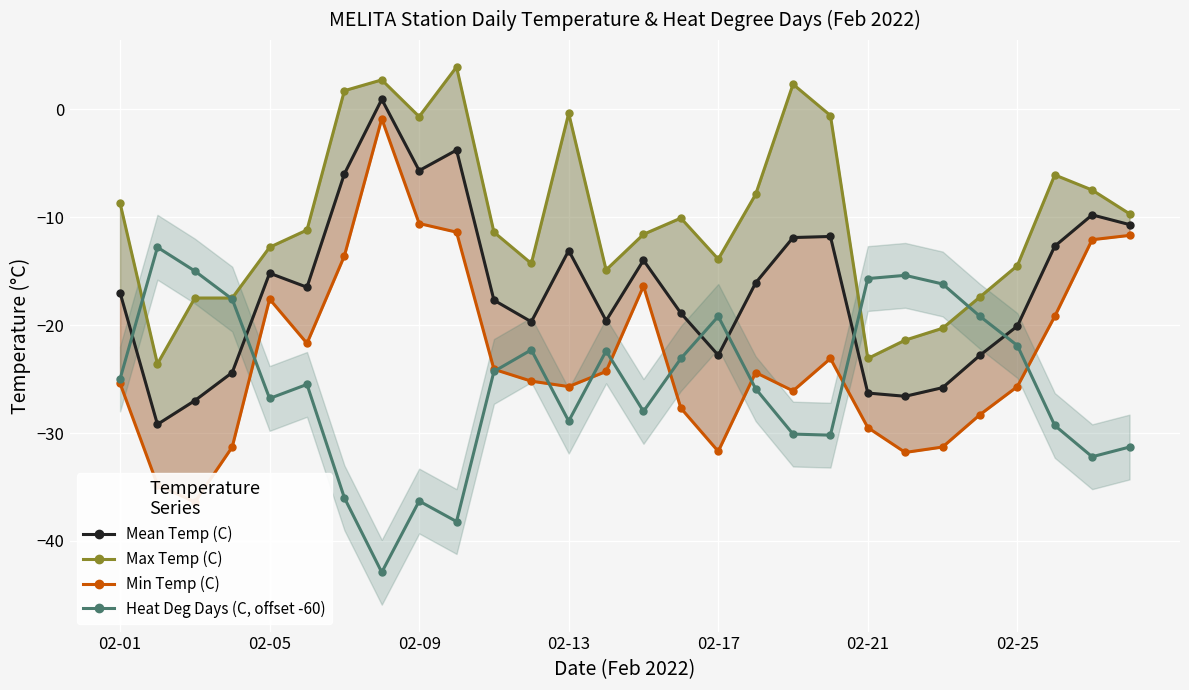

List the series in order of their overall mean, highest first.

Max Temp (C), Mean Temp (C), Min Temp (C), Heat Deg Days (C, offset -60)